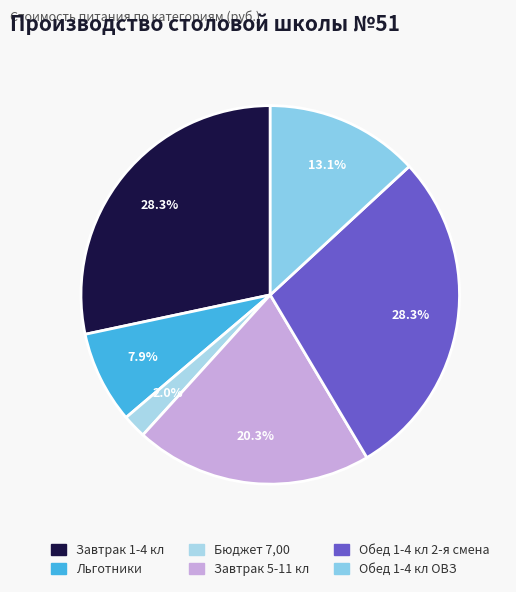

True or false: Завтрак 1-4 кл accounts for 28% of the total.

True